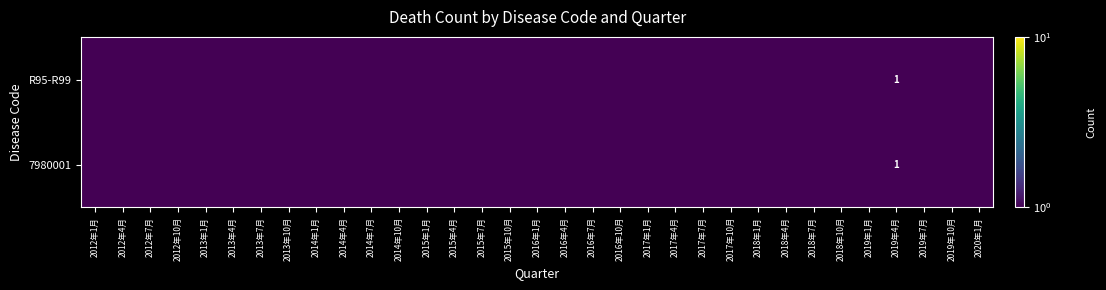

List the labels in order of R95-R99 value, smallest first.

2012年1月, 2012年4月, 2012年7月, 2012年10月, 2013年1月, 2013年4月, 2013年7月, 2013年10月, 2014年1月, 2014年4月, 2014年7月, 2014年10月, 2015年1月, 2015年4月, 2015年7月, 2015年10月, 2016年1月, 2016年4月, 2016年7月, 2016年10月, 2017年1月, 2017年4月, 2017年7月, 2017年10月, 2018年1月, 2018年4月, 2018年7月, 2018年10月, 2019年1月, 2019年7月, 2019年10月, 2020年1月, 2019年4月